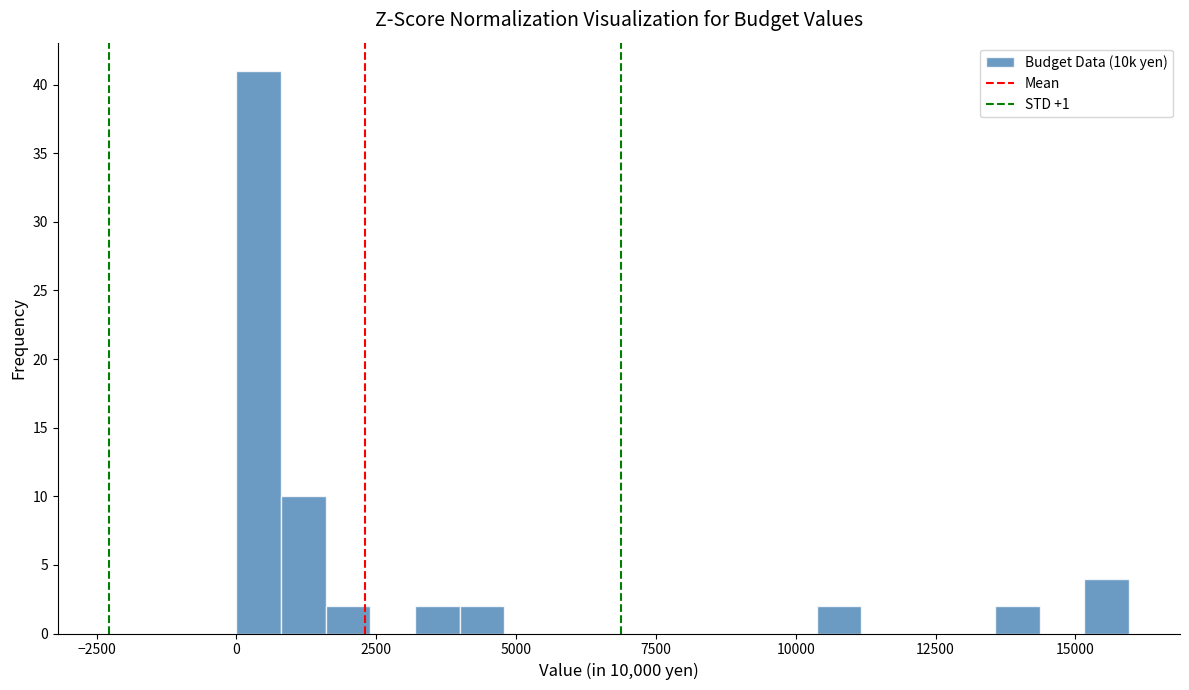

Read against the x-axis, roughly where is the centre of the tallest bar?

500